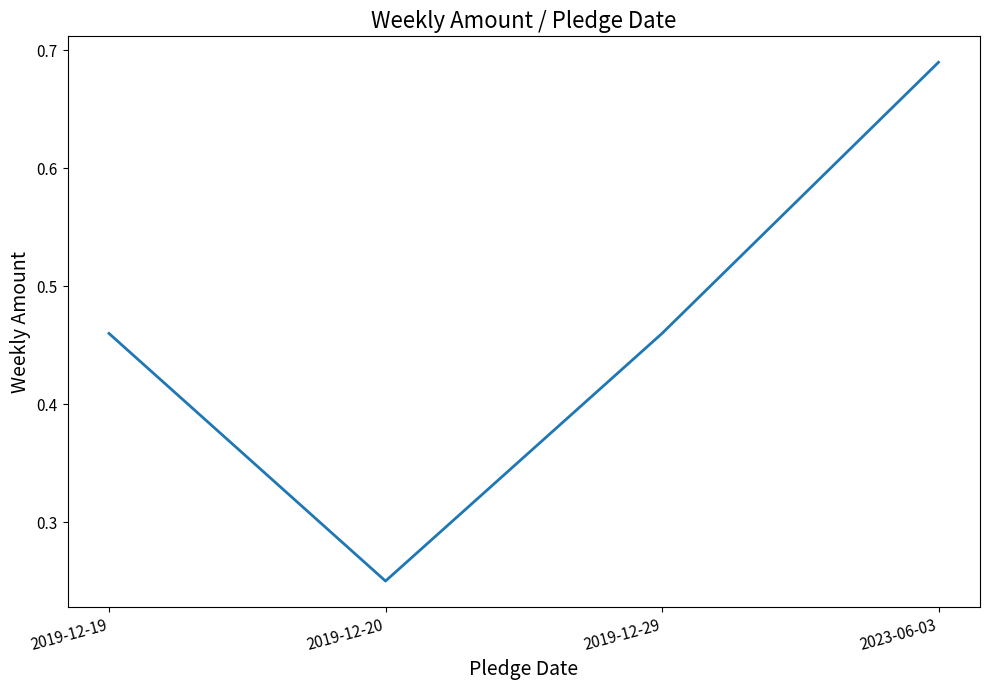

Where is the data nearest to the value 0?

2019-12-20